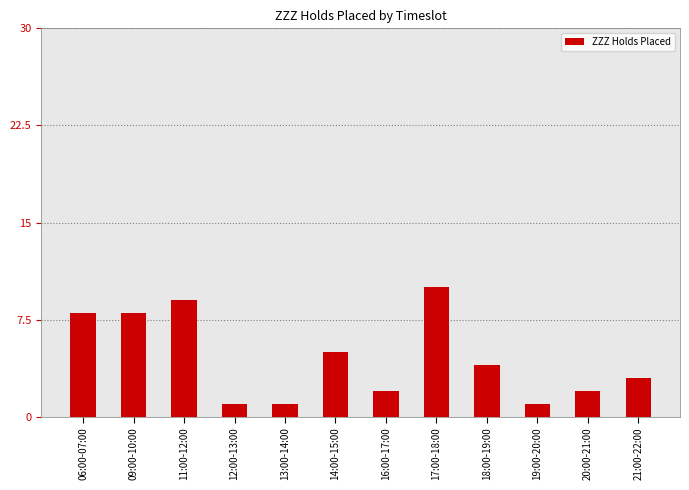

What is the difference between the second highest and minimum values?

8